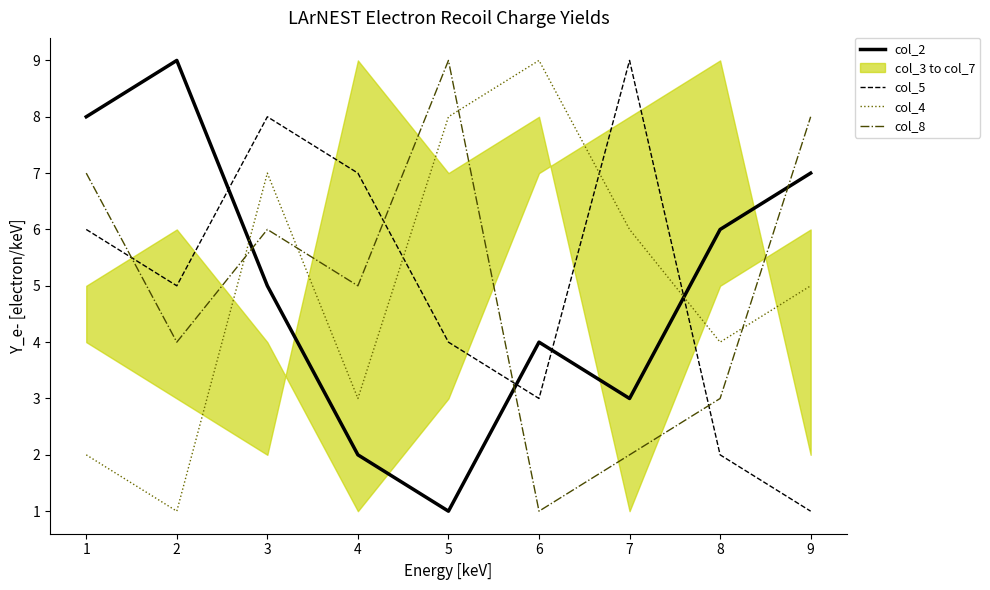

What is the difference between the maximum and minimum values in the col_2 series?

8